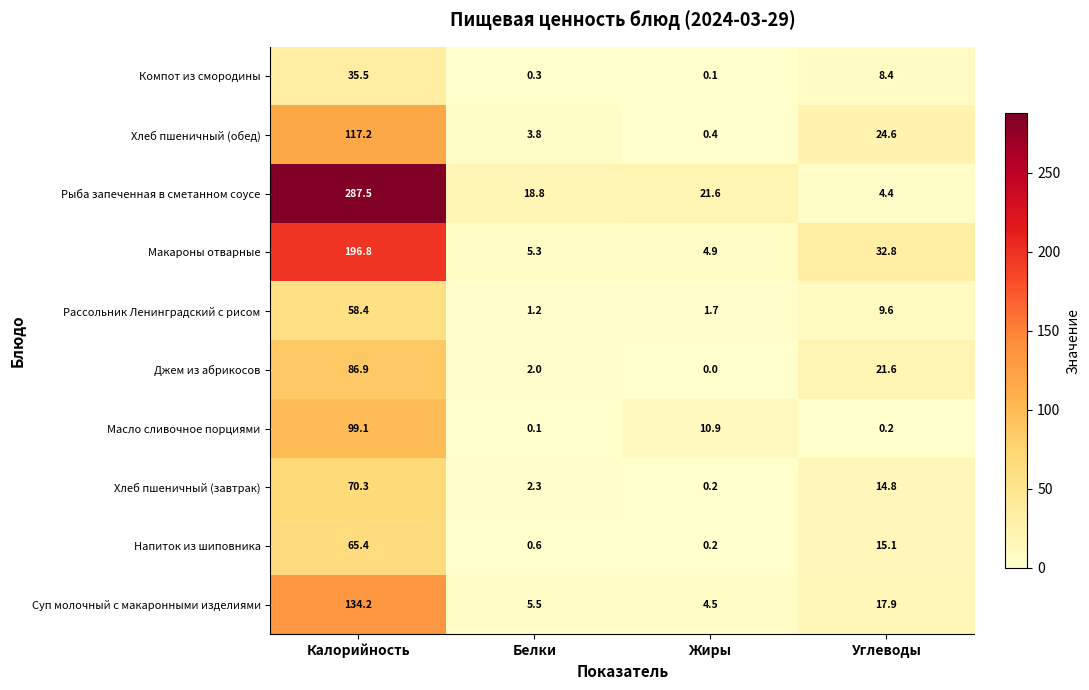

Where does the Хлеб пшеничный (завтрак) series first go above 14?

Калорийность